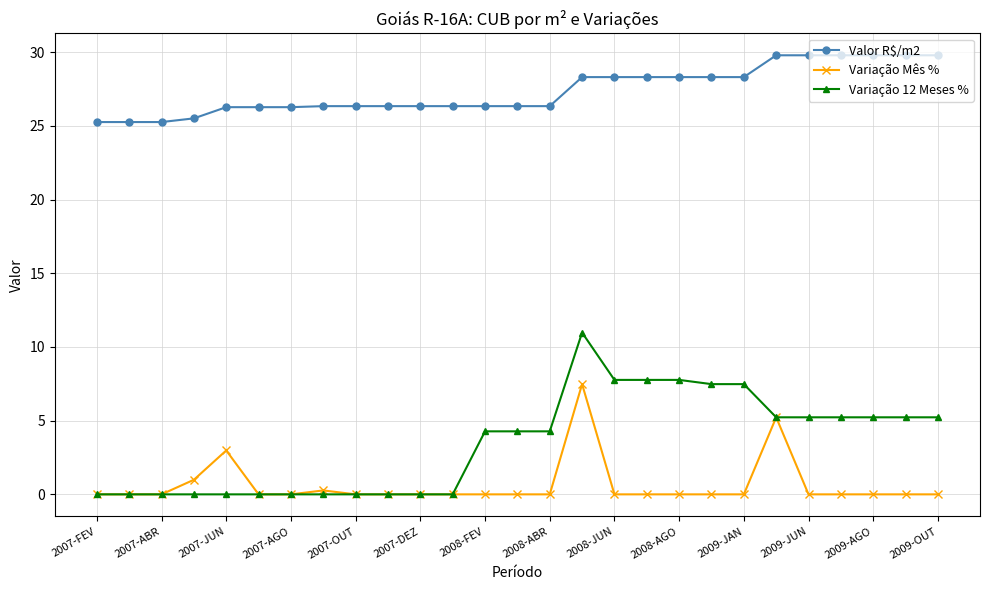

True or false: Variação 12 Meses % and Valor R$/m2 intersect in this chart.

False